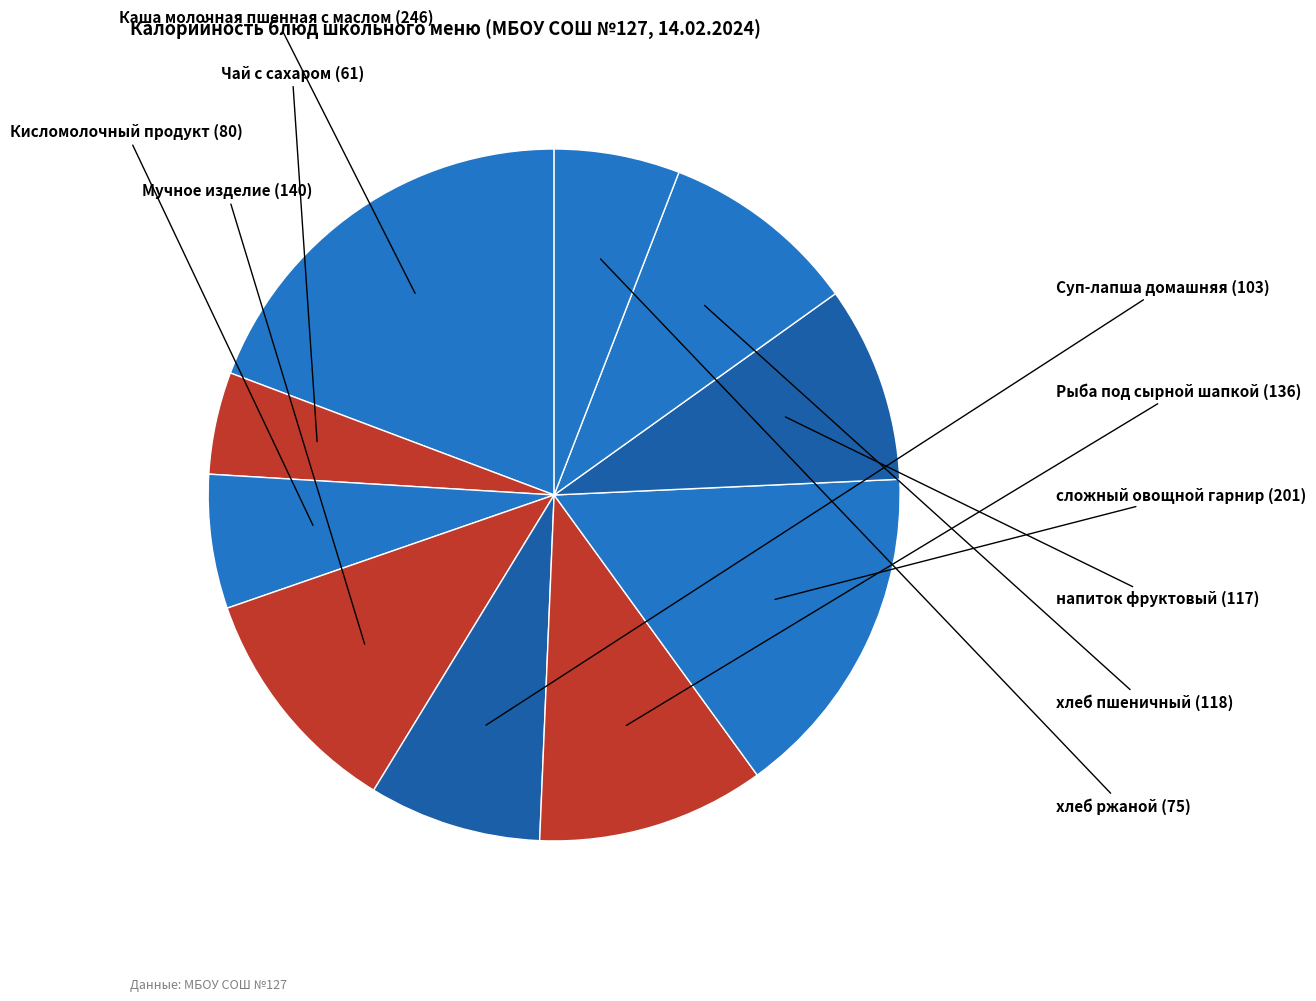

How many segments does this pie chart have?

10